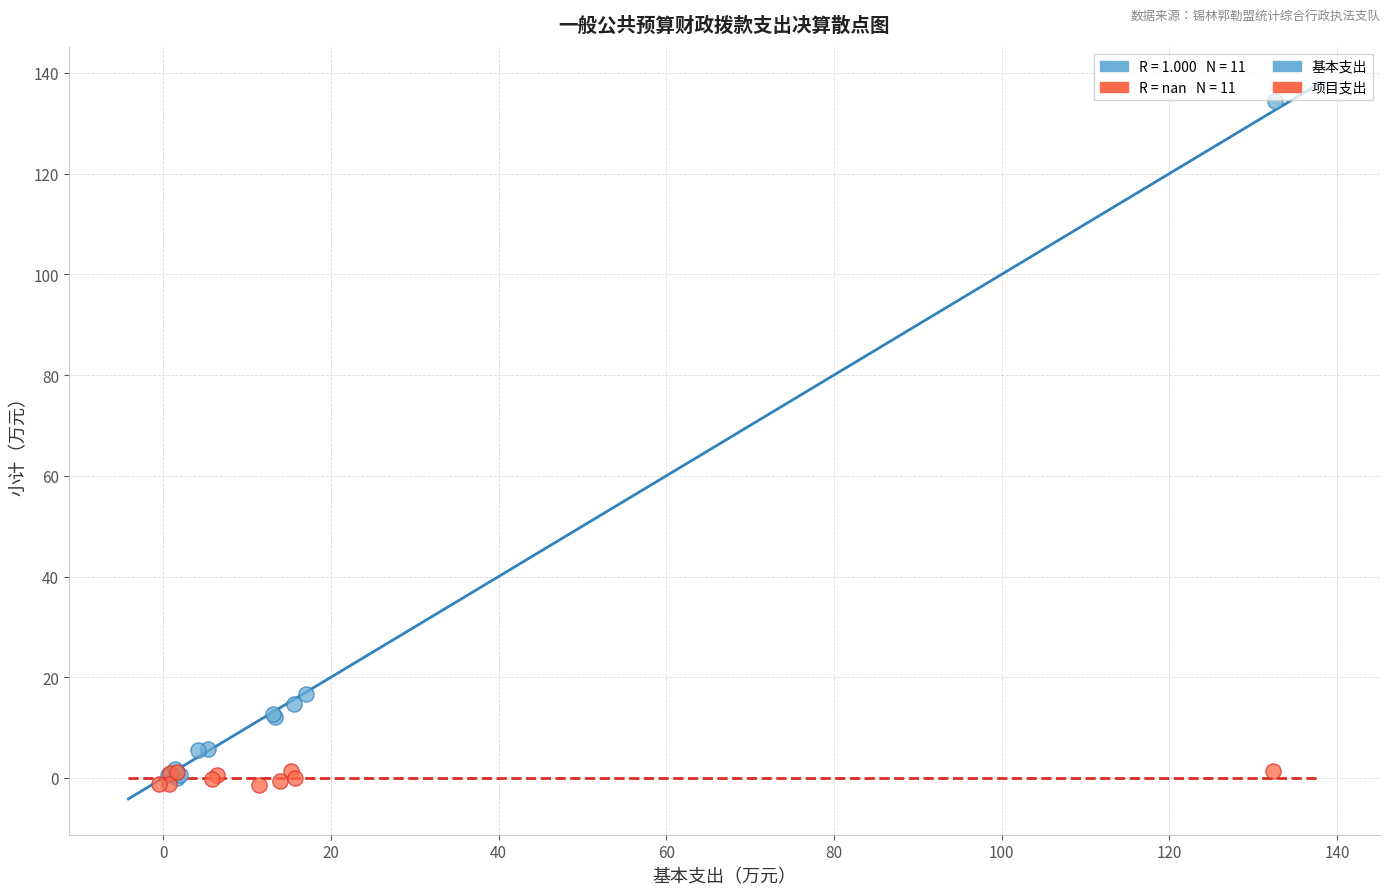

Which series has the largest Y range (max minus min)?

基本支出